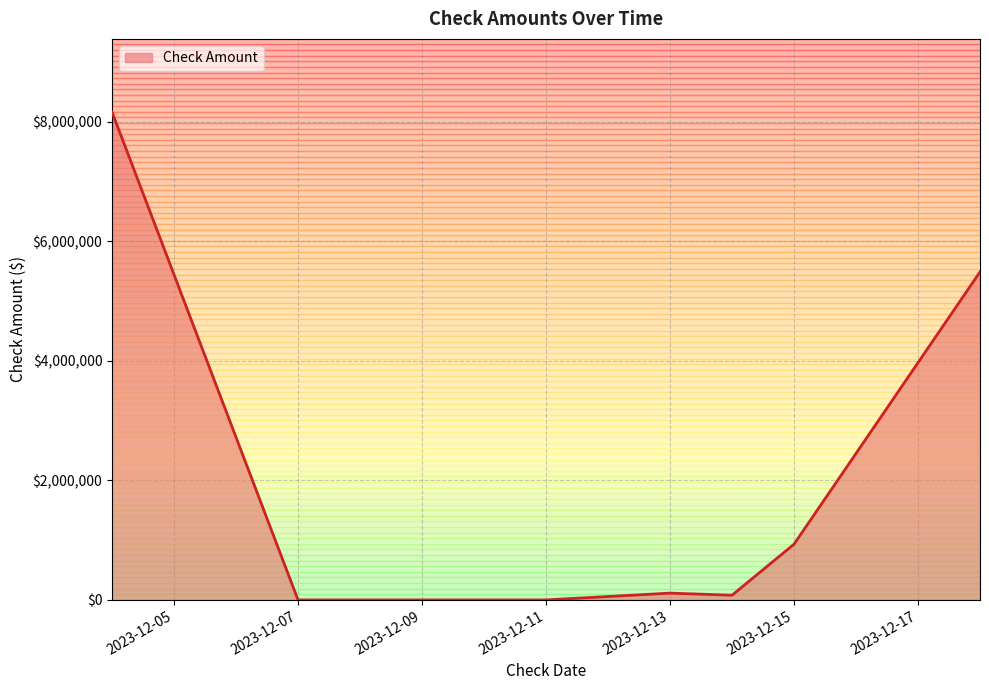

What is the minimum value shown in the chart?

65.8